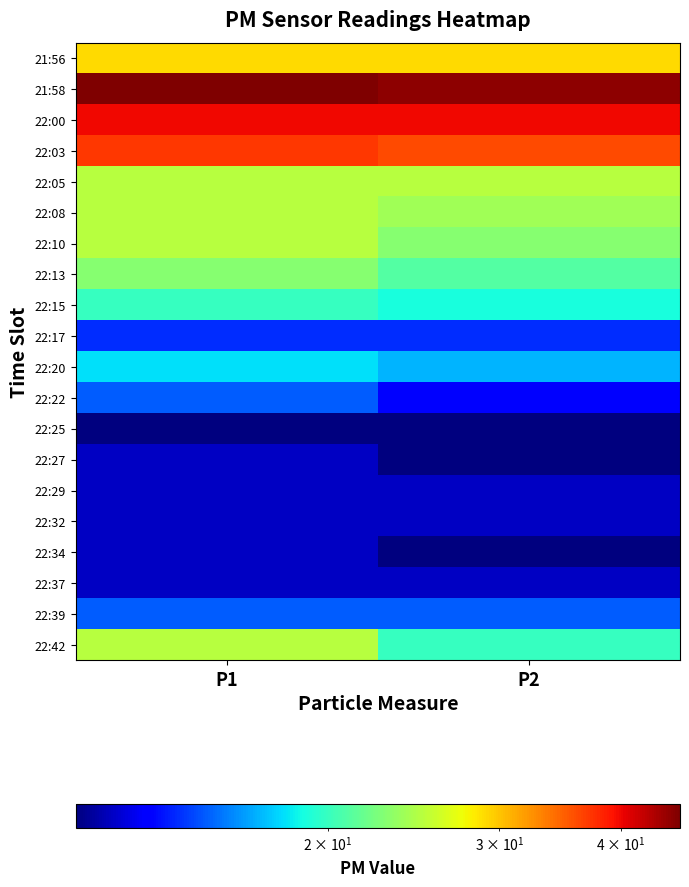

What is the difference between the highest and lowest values at P2?

34